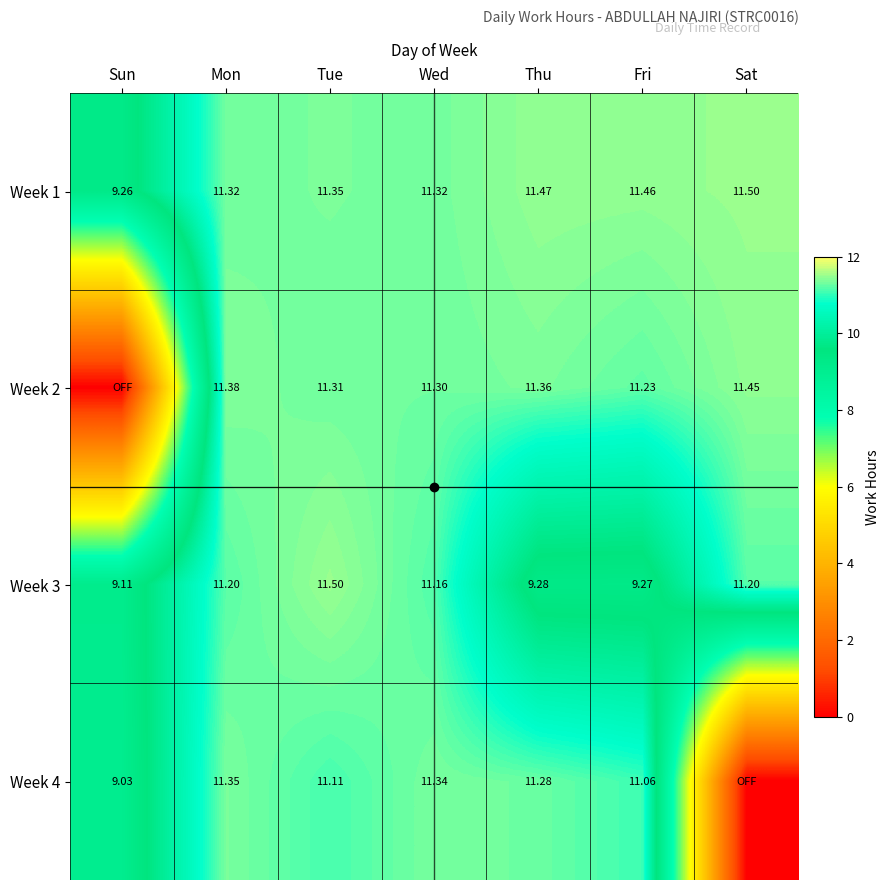

Is the value of Week 2 at Tue greater than the value of Week 1 at Mon?

No